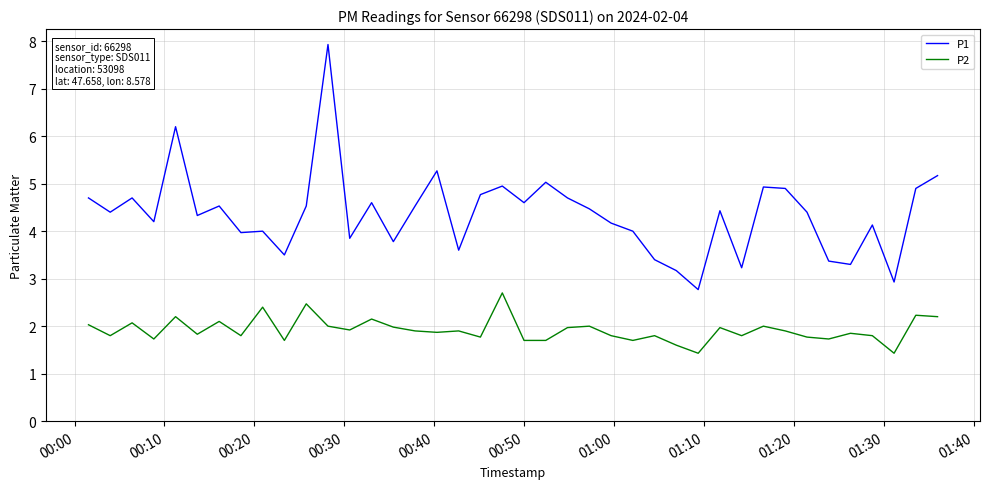

What is the difference between the maximum and minimum values in the P2 series?

1.3